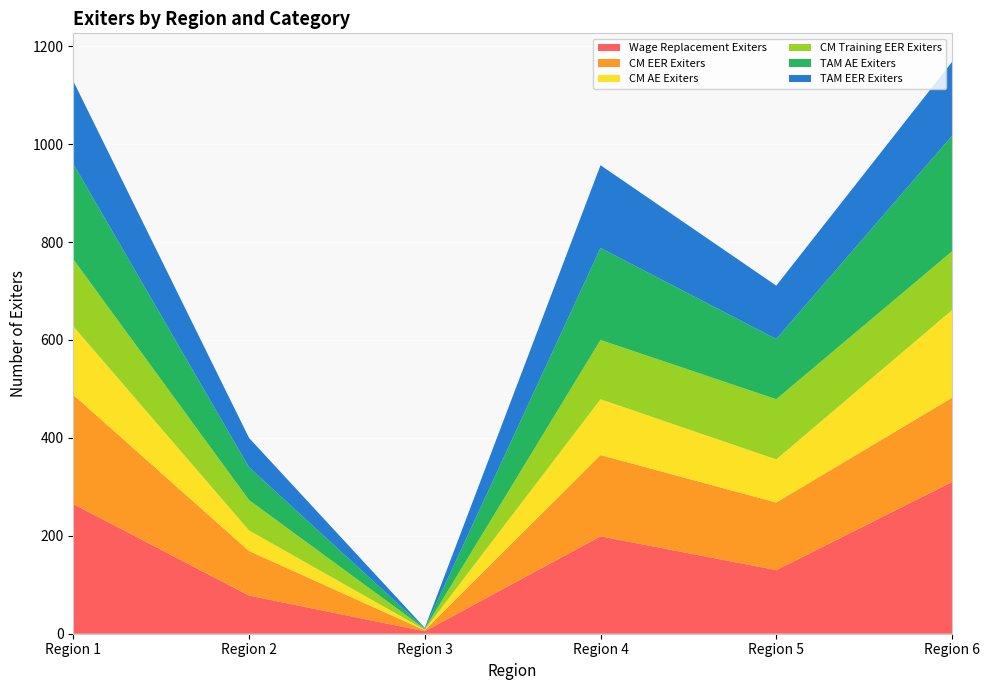

Reading left to right, transcribe all the data shown in this chart.

Wage Replacement Exiters: Region 1=265	Region 2=78	Region 3=5	Region 4=199	Region 5=130	Region 6=310
CM EER Exiters: Region 1=223	Region 2=91	Region 3=2	Region 4=166	Region 5=138	Region 6=172
CM AE Exiters: Region 1=140	Region 2=42	Region 3=1	Region 4=114	Region 5=88	Region 6=179
CM Training EER Exiters: Region 1=137	Region 2=62	Region 3=2	Region 4=121	Region 5=123	Region 6=120
TAM AE Exiters: Region 1=195	Region 2=67	Region 3=1	Region 4=188	Region 5=123	Region 6=236
TAM EER Exiters: Region 1=169	Region 2=60	Region 3=1	Region 4=169	Region 5=109	Region 6=151